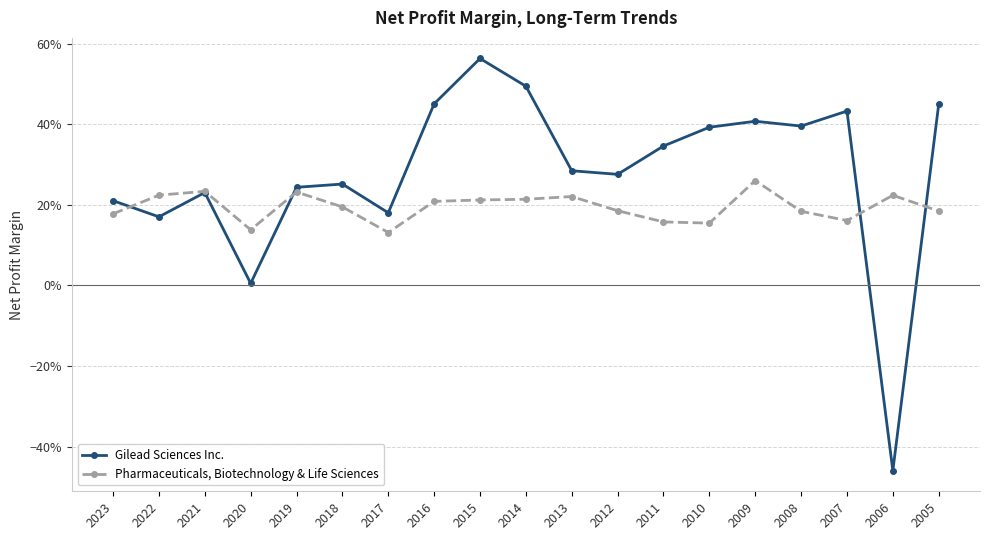

At which label does Gilead Sciences Inc. reach its peak?

2015